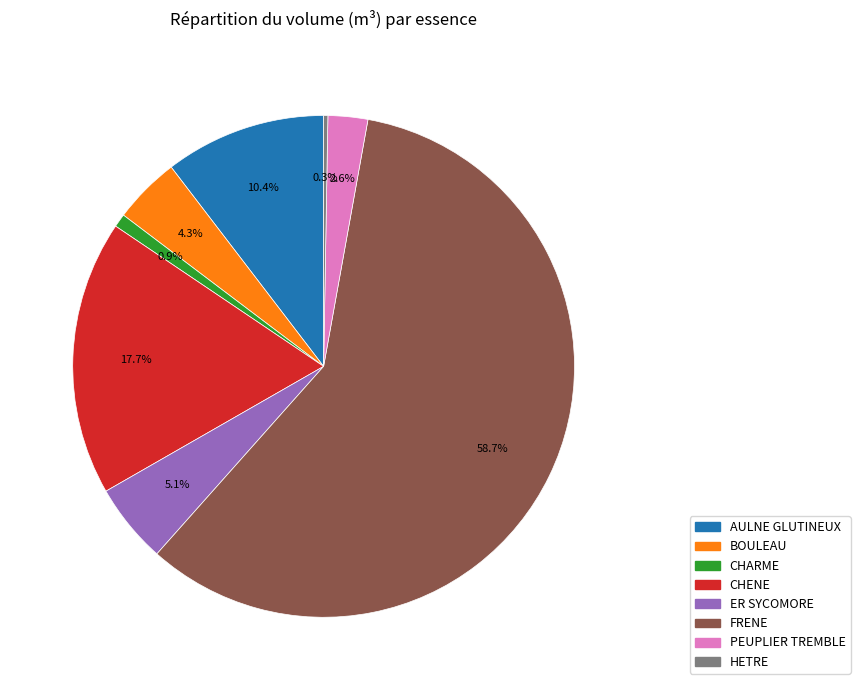

Is it true that CHENE is 25% of the pie?

False